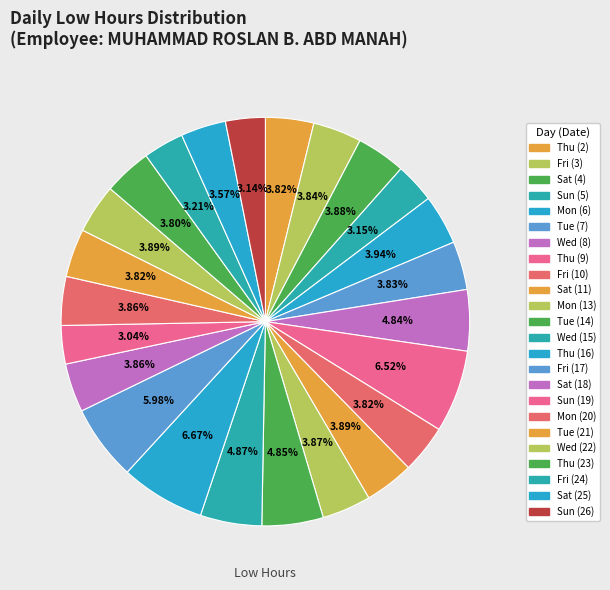

To the nearest percent, what is the difference between the largest and smallest slice percentages?

4%